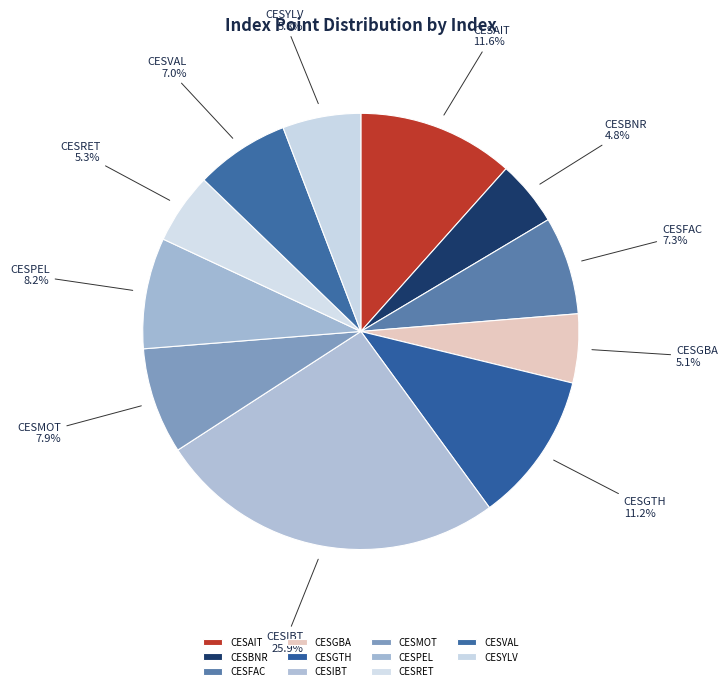

Does CESAIT represent more than half of the total?

No